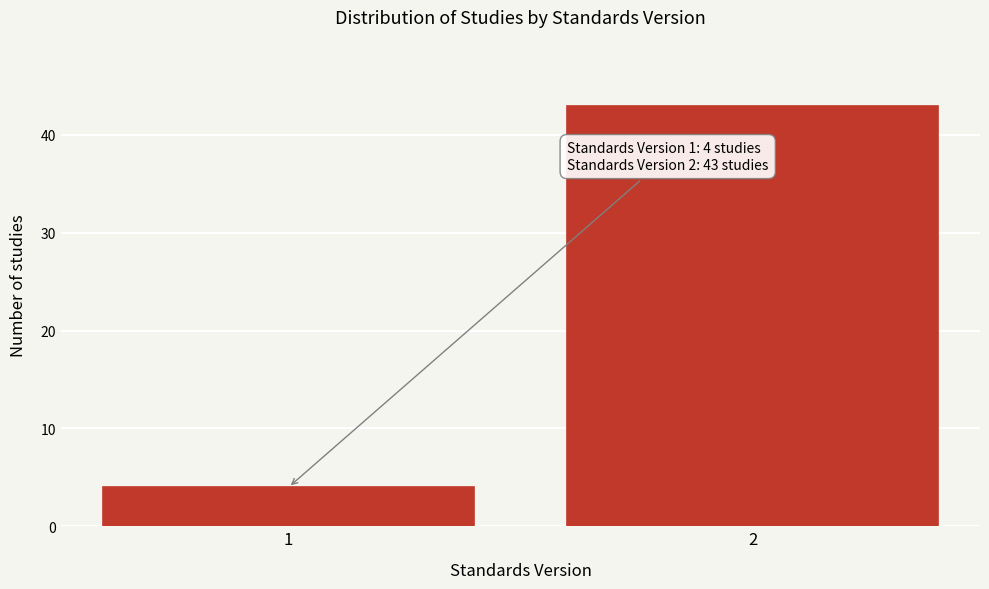

Reading left to right, what are all the values shown in this chart?

1=4	2=43